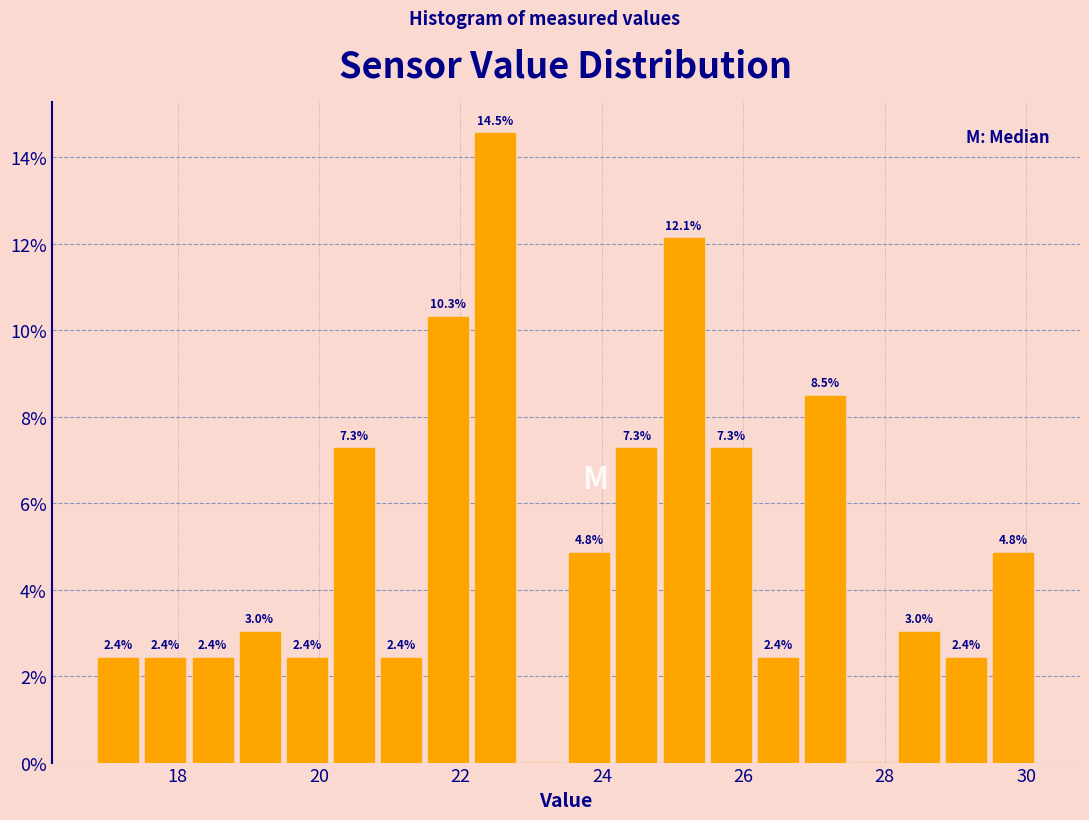

Around what value on the x-axis is the tallest bar? Give the approximate position of its centre, as read against the axis.

22.4